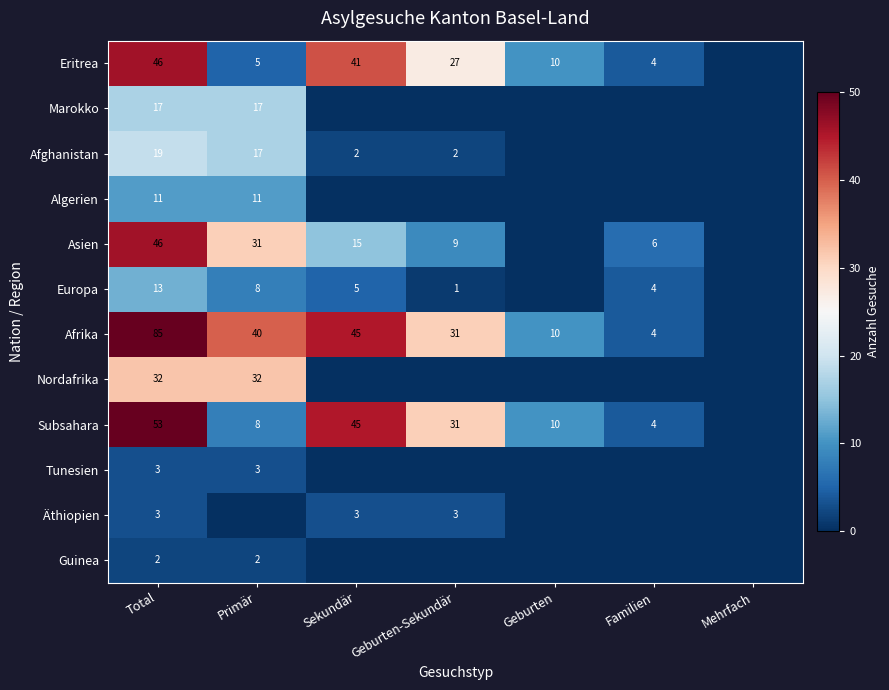

The value of Marokko at Primär is 17. True or false?

True